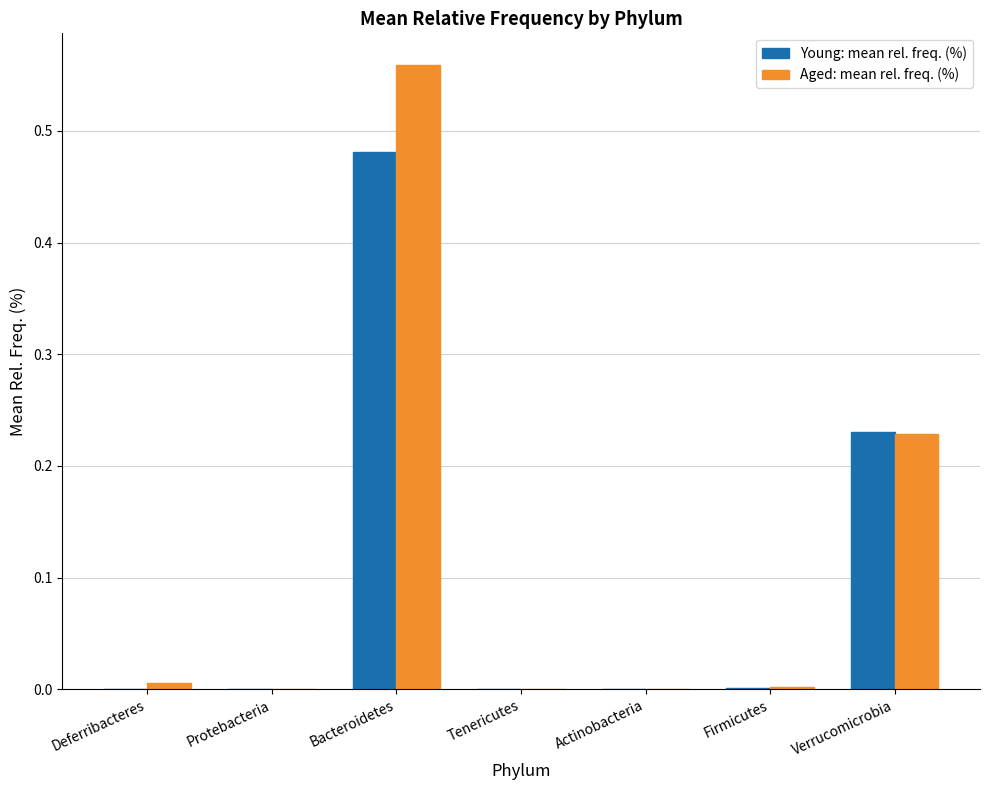

Which label corresponds to the largest value in the chart?

Bacteroidetes